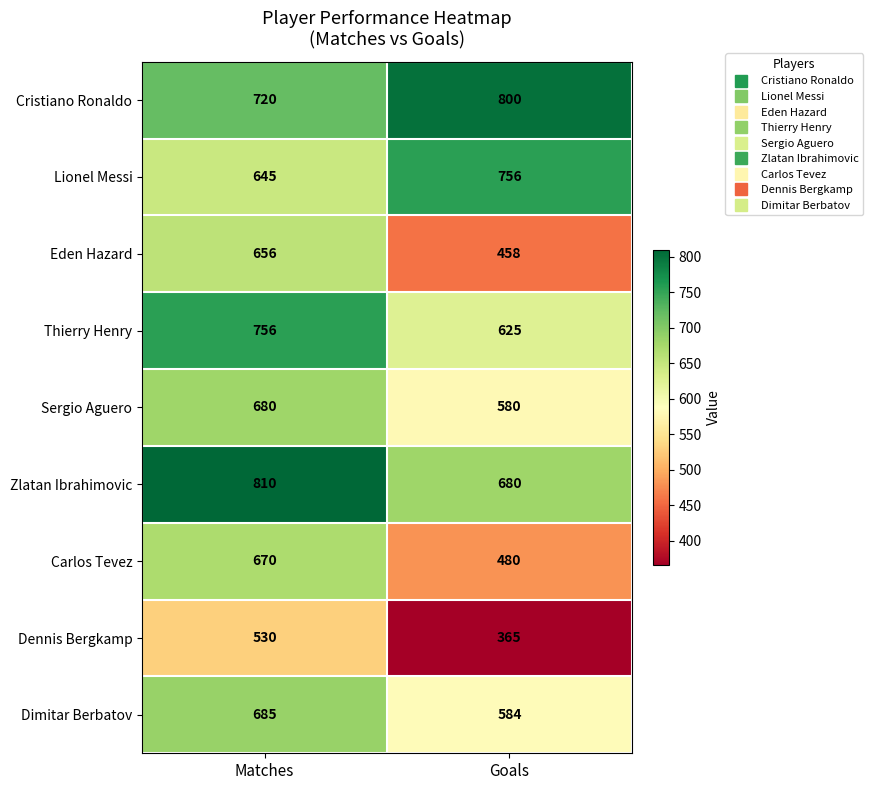

True or false: Carlos Tevez has a value of 324 at Goals.

False